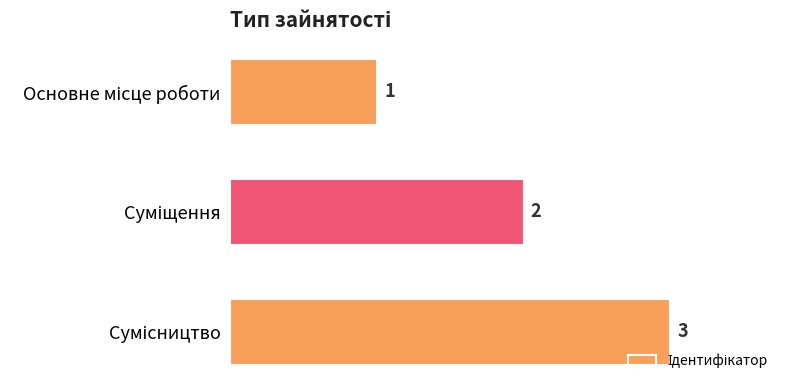

How many categories are shown in the chart?

3